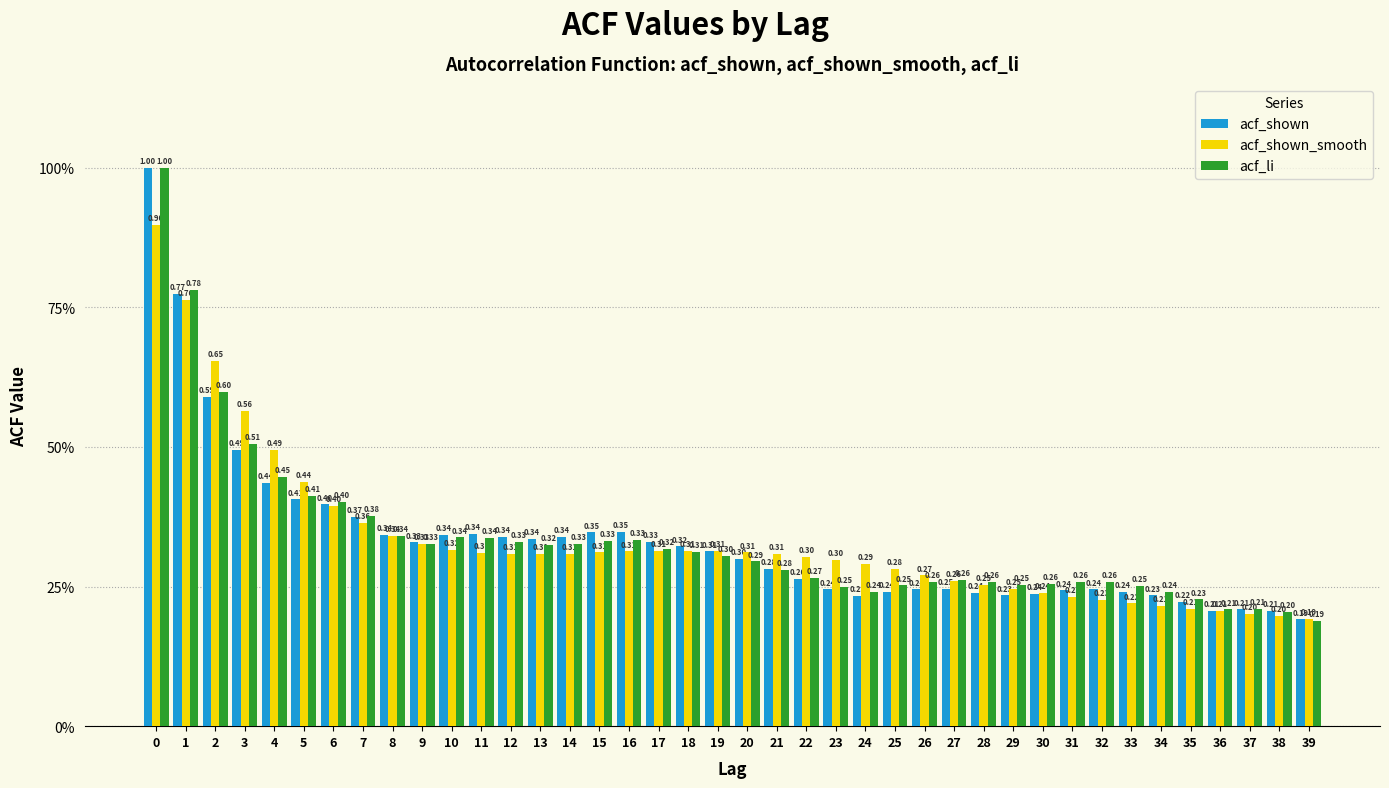

What are all the series names shown in the legend?

acf_shown, acf_shown_smooth, acf_li